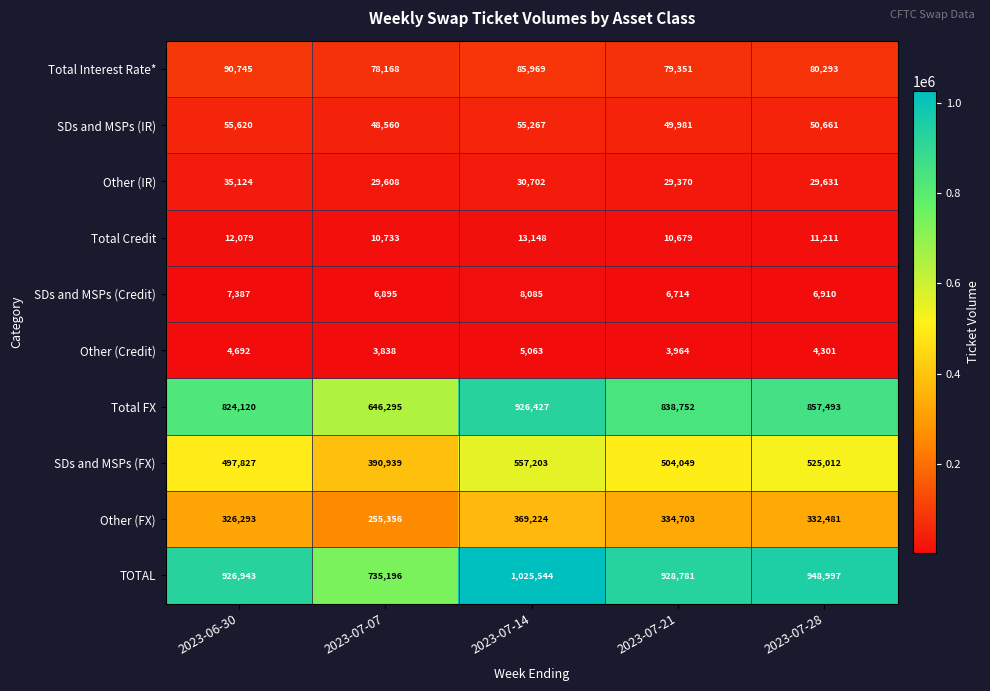

Where does the Other (IR) series first go above 29631?

2023-06-30